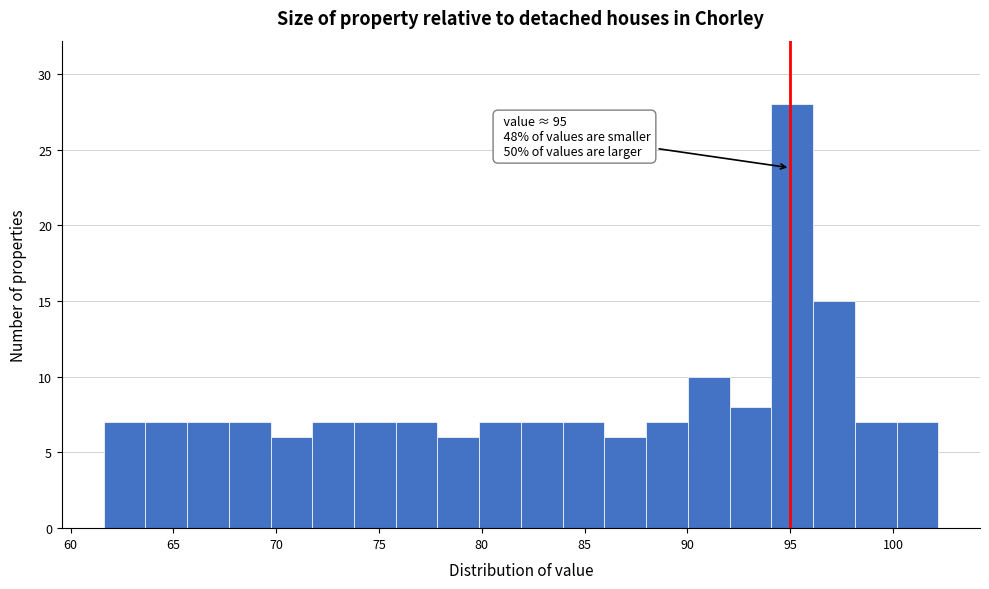

Which range on the x-axis has the tallest bar?

94.0 to 96.0